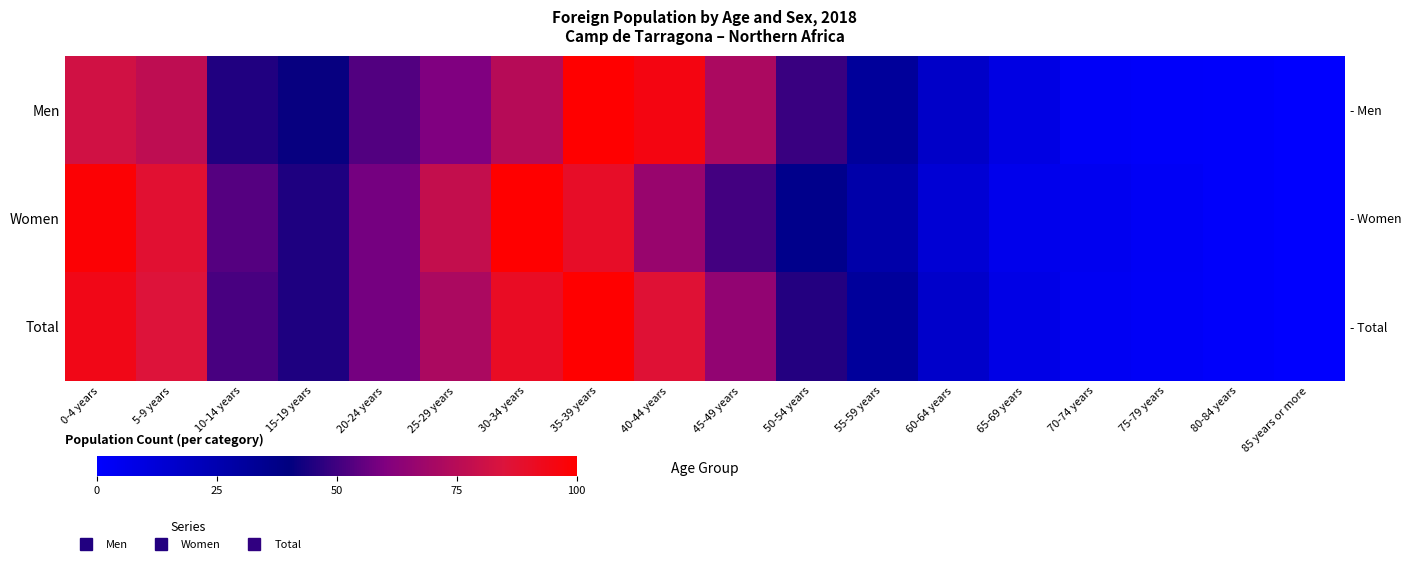

What is the difference between the second highest and minimum values in the Men series?

95.4